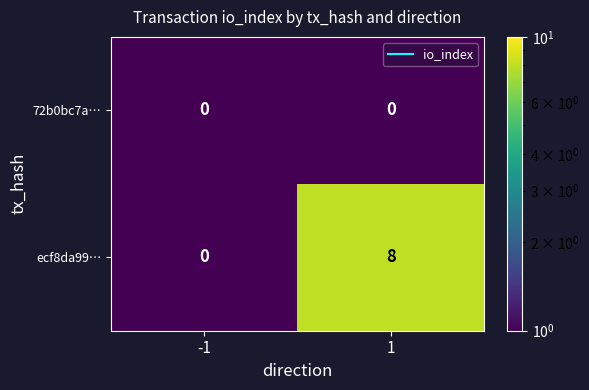

Which series has the largest range (max minus min)?

ecf8da99…